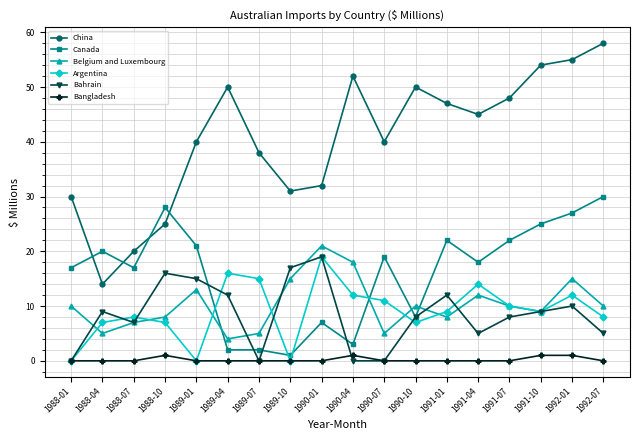

At which label does Belgium and Luxembourg reach its peak?

1990-01